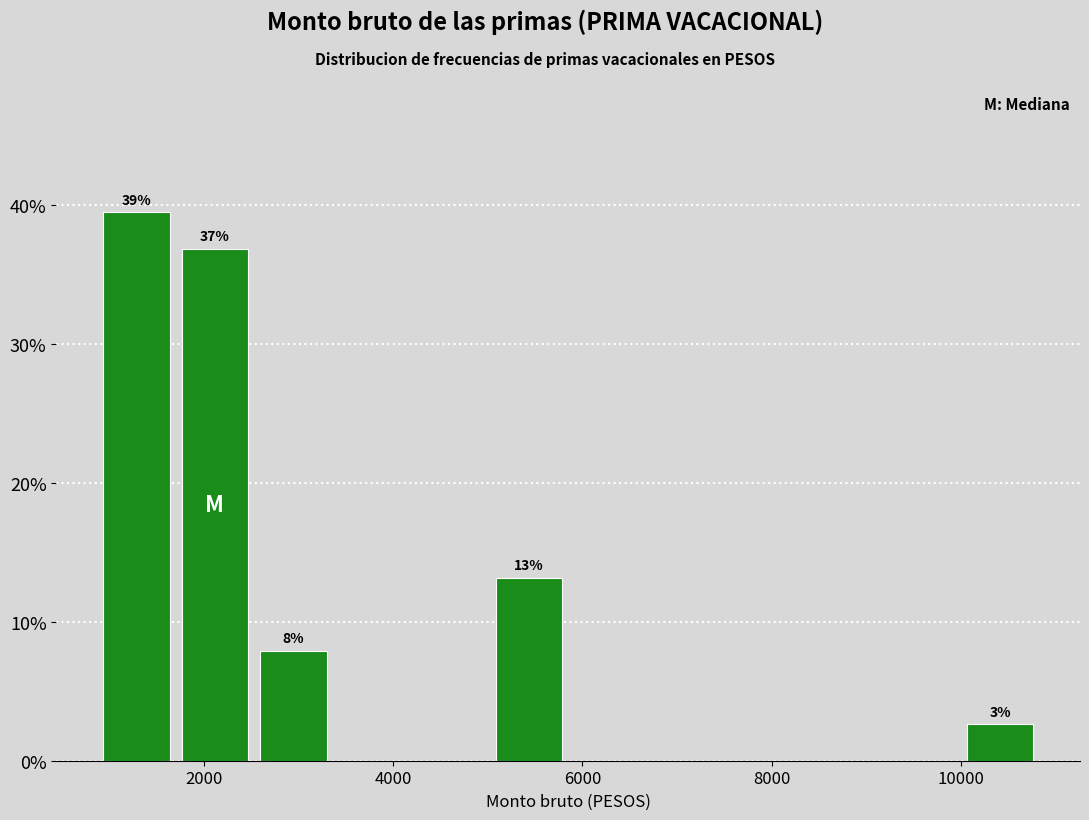

Over which range of the x-axis is the bar tallest?

800 to 1600